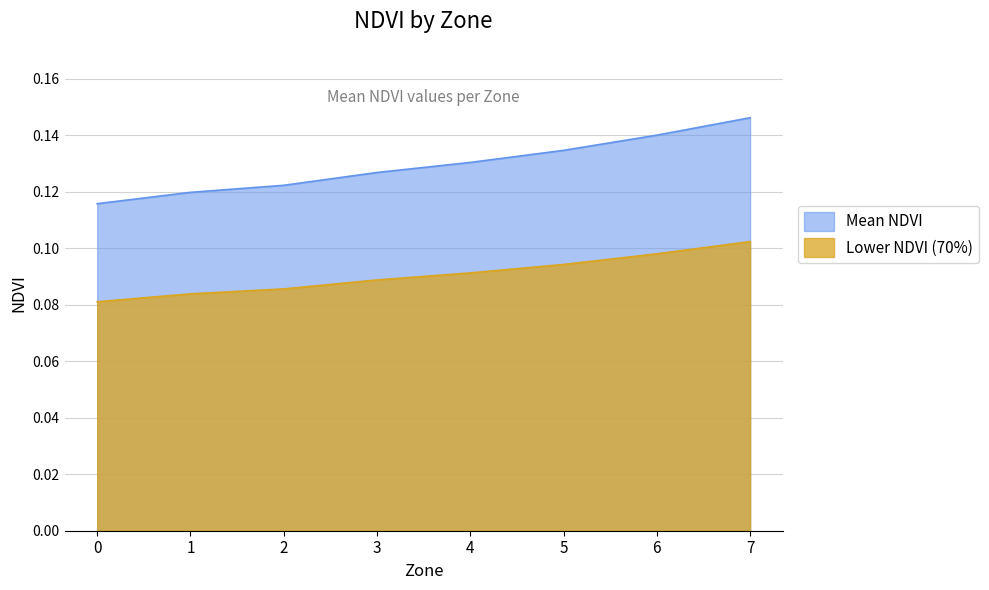

What is the sum of the values at 1 and 2?

0.2